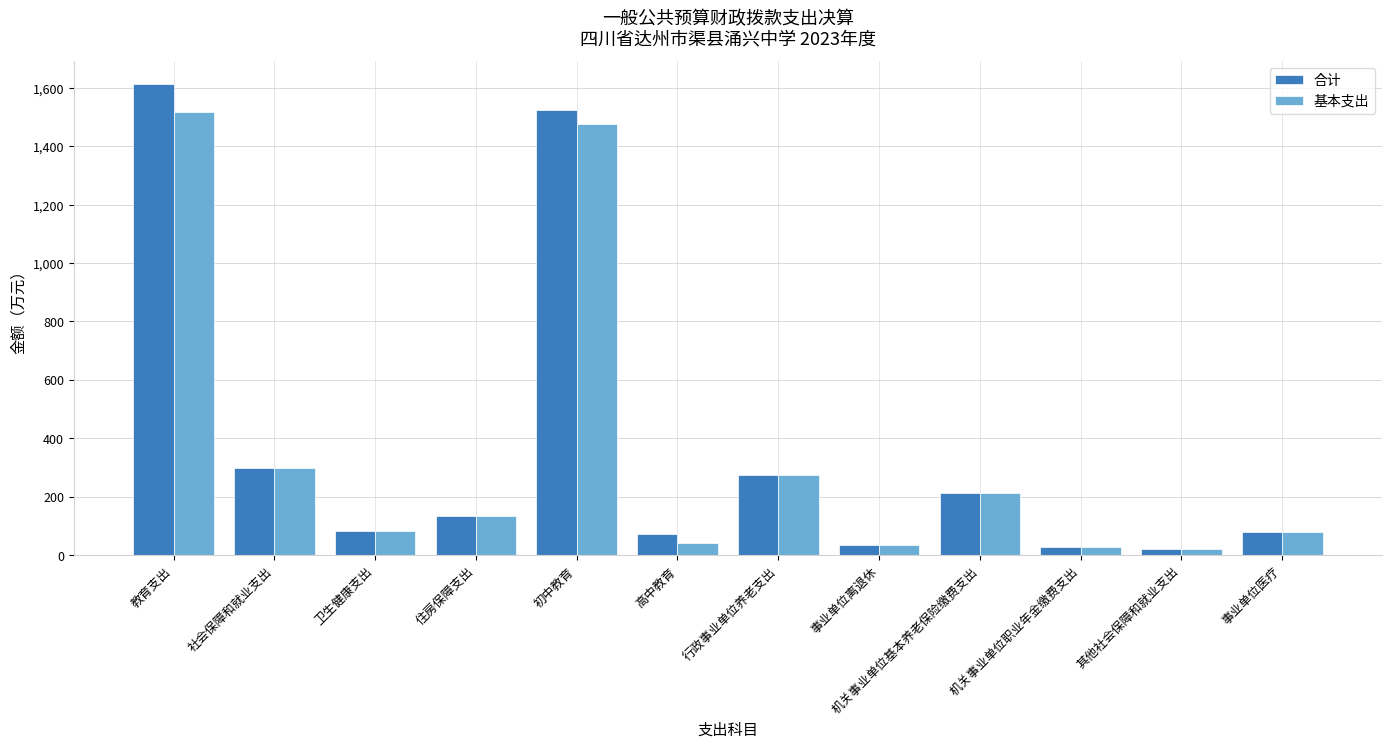

What is the difference between the highest and lowest values at 教育支出?

94.5